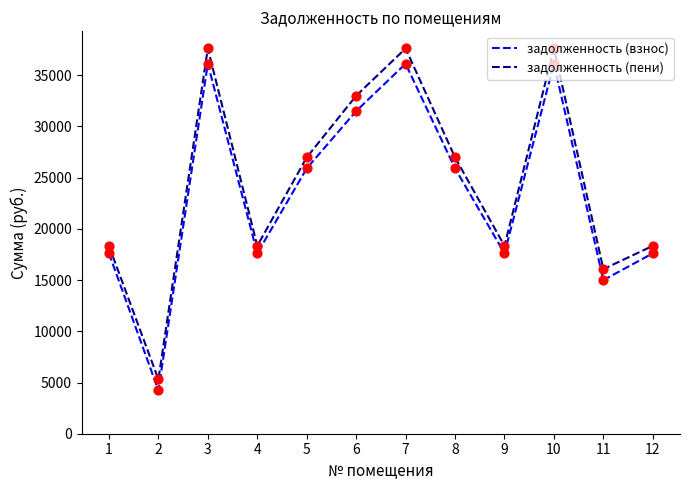

At how many categories does at least one series exceed 27403?

4